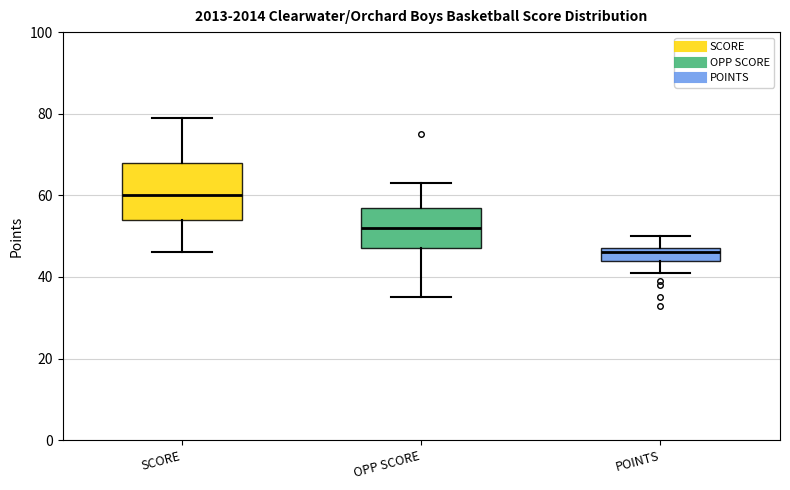

Reading left to right, read every box against the y-axis: the position of its median line, the range the box covers, and the ends of its whiskers. The values are not printed on the chart, so give them approximately, as read against the axis.

SCORE: median 60, box 54 to 68, whiskers 46 to 80
OPP SCORE: median 52, box 48 to 58, whiskers 36 to 64
POINTS: median 46, box 44 to 48, whiskers 42 to 50